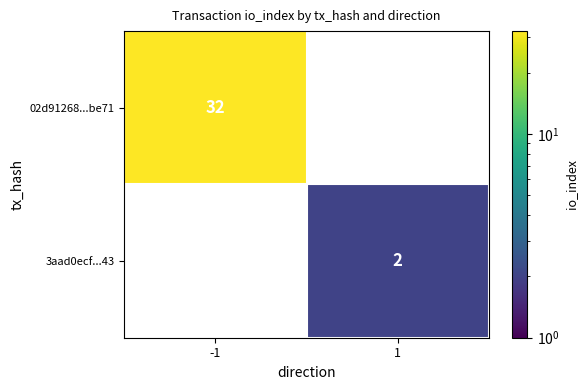

What is the total value across all series at 1?

2